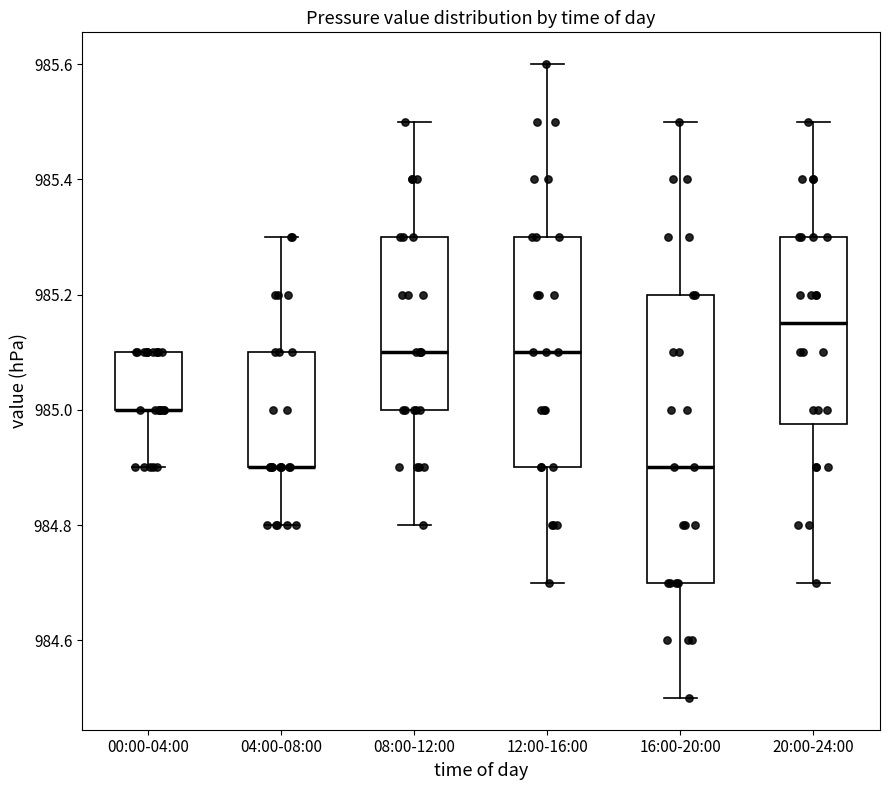

Where does the median line of the box for 16:00-20:00 sit on the y-axis? The values are not printed on the chart, so give them approximately, as read against the axis.

984.90